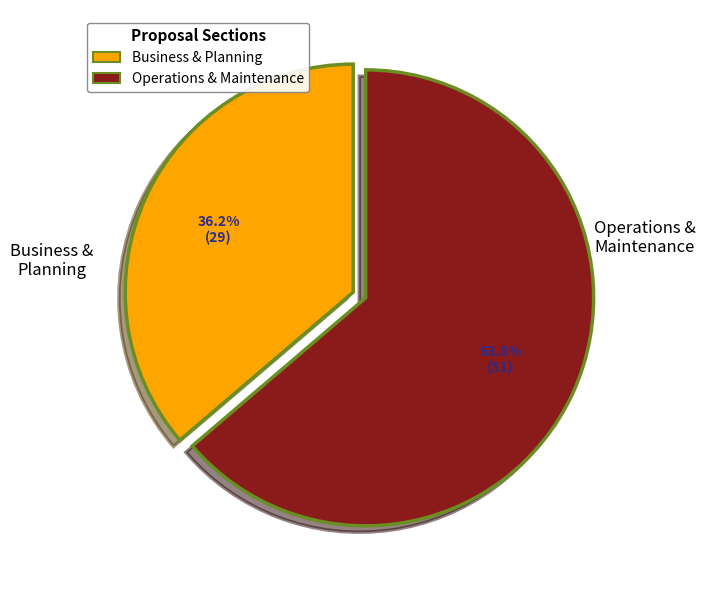

Does any single category account for the majority?

Yes